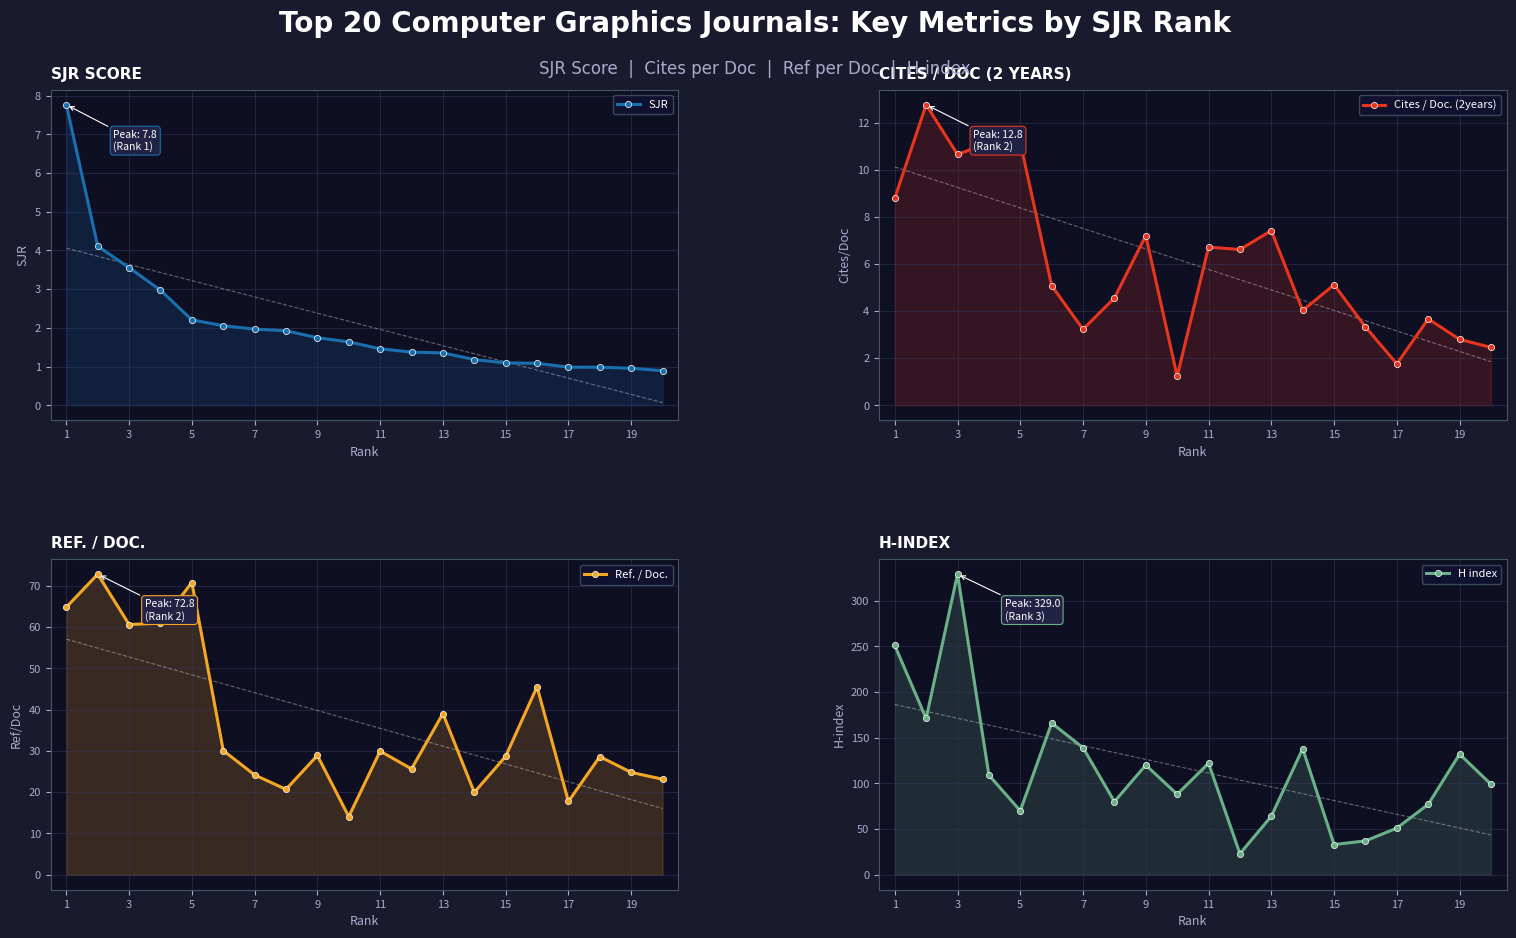

Between 11 and 3, which is larger?

3